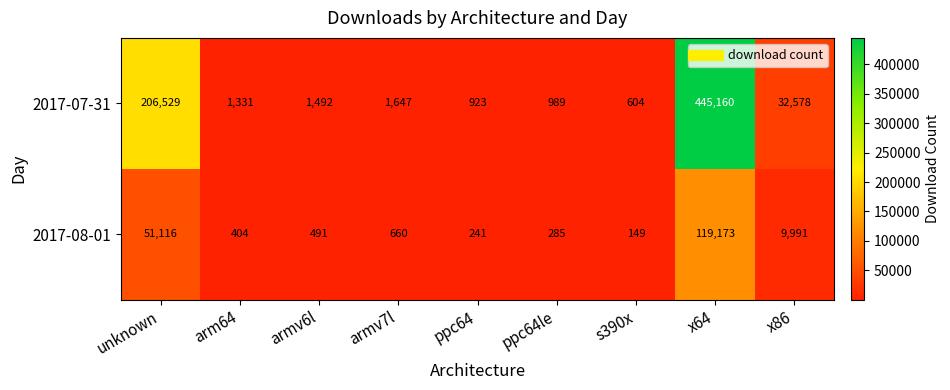

What is the difference between the highest and lowest values at unknown?

155413